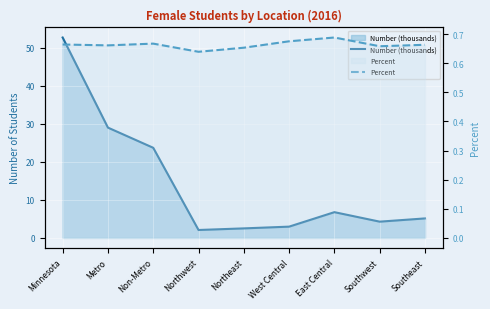

Which label corresponds to the largest value in the chart?

Minnesota